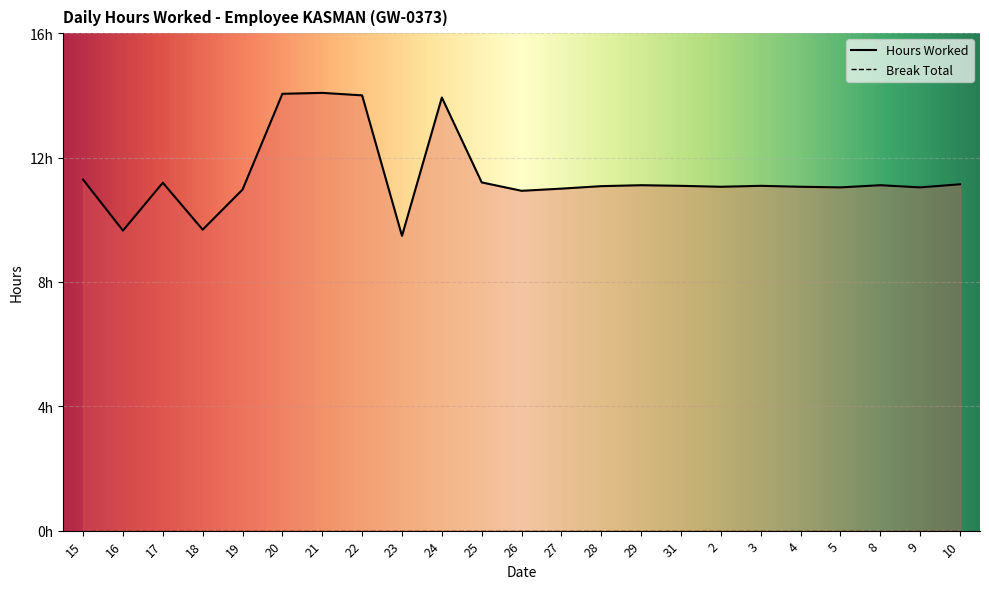

What is the value of the Hours Worked point at the 8th from the left?

14.0